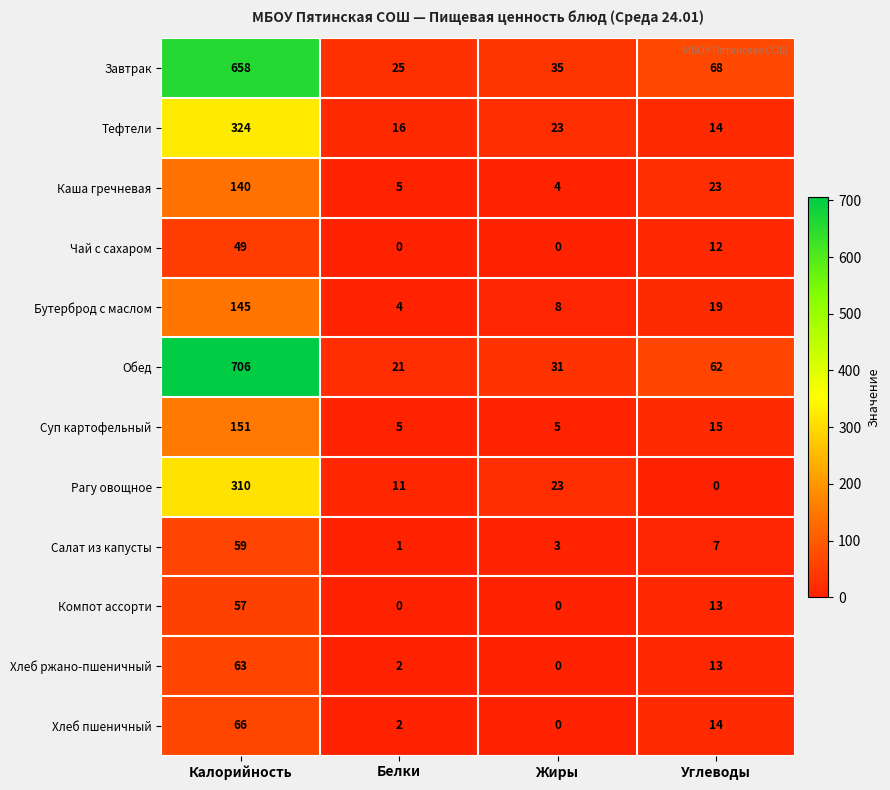

Where does the Завтрак series first go above 68?

Калорийность